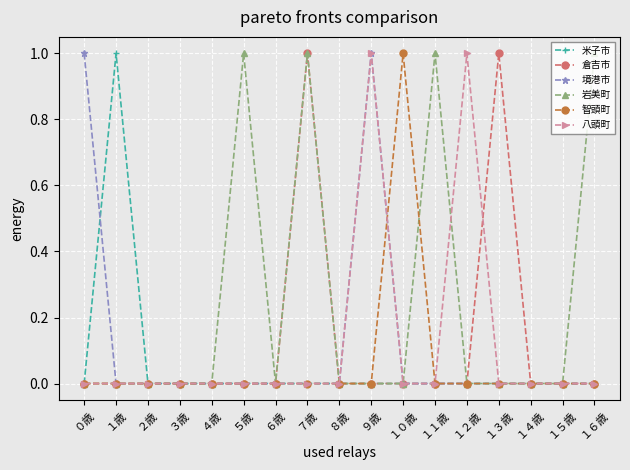

Between ６歳 and １０歳, which series saw the biggest shift?

智頭町